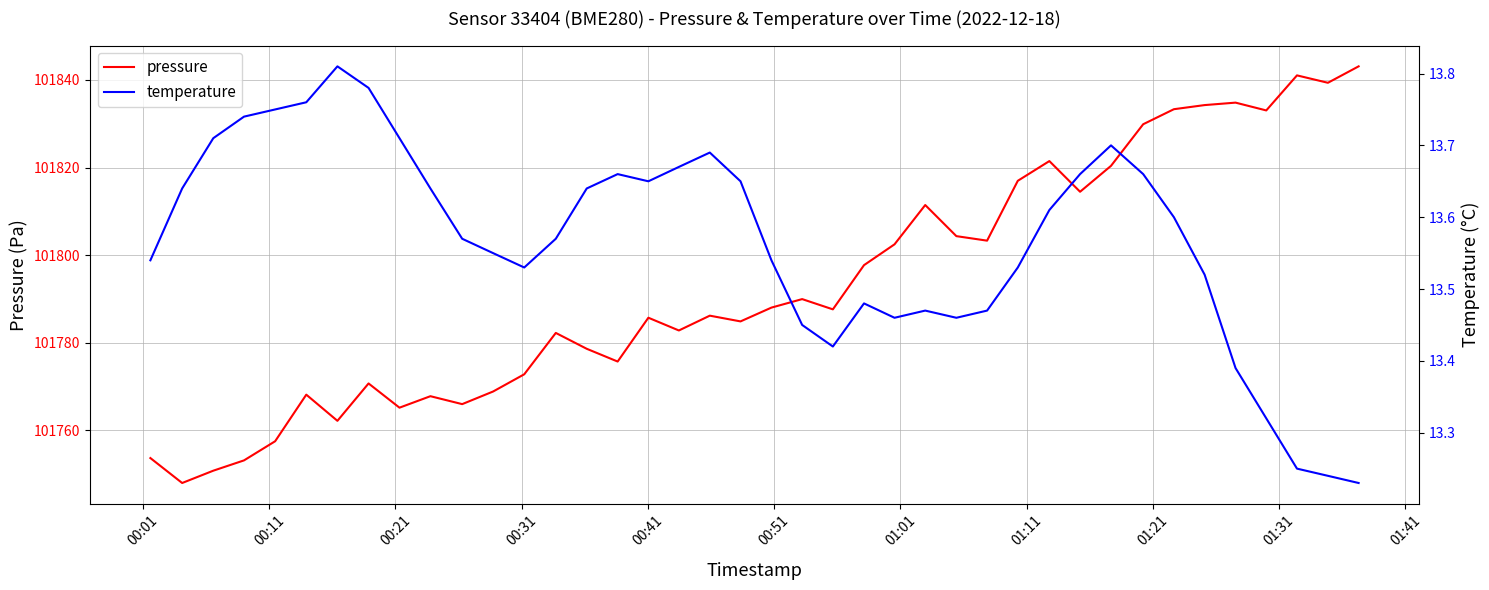

How many lines are shown in the chart?

2